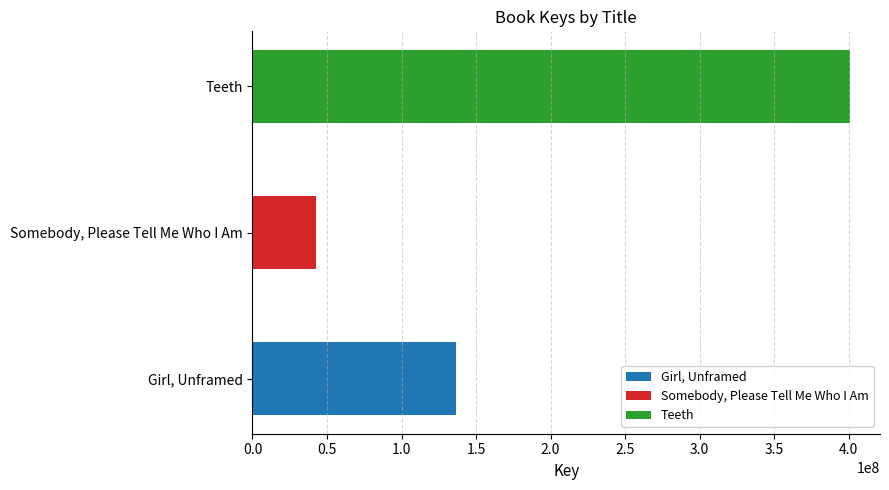

True or false: the data shows 42789324 at Somebody, Please Tell Me Who I Am.

True